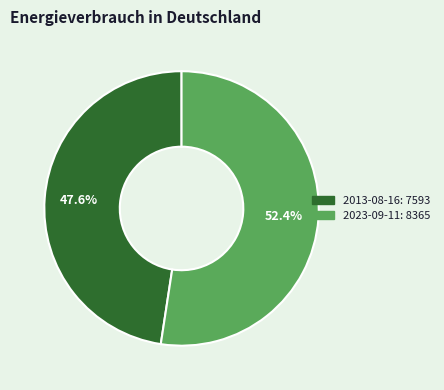

What is the ratio of the value at 2013-08-16 to the value at 2023-09-11?

0.9